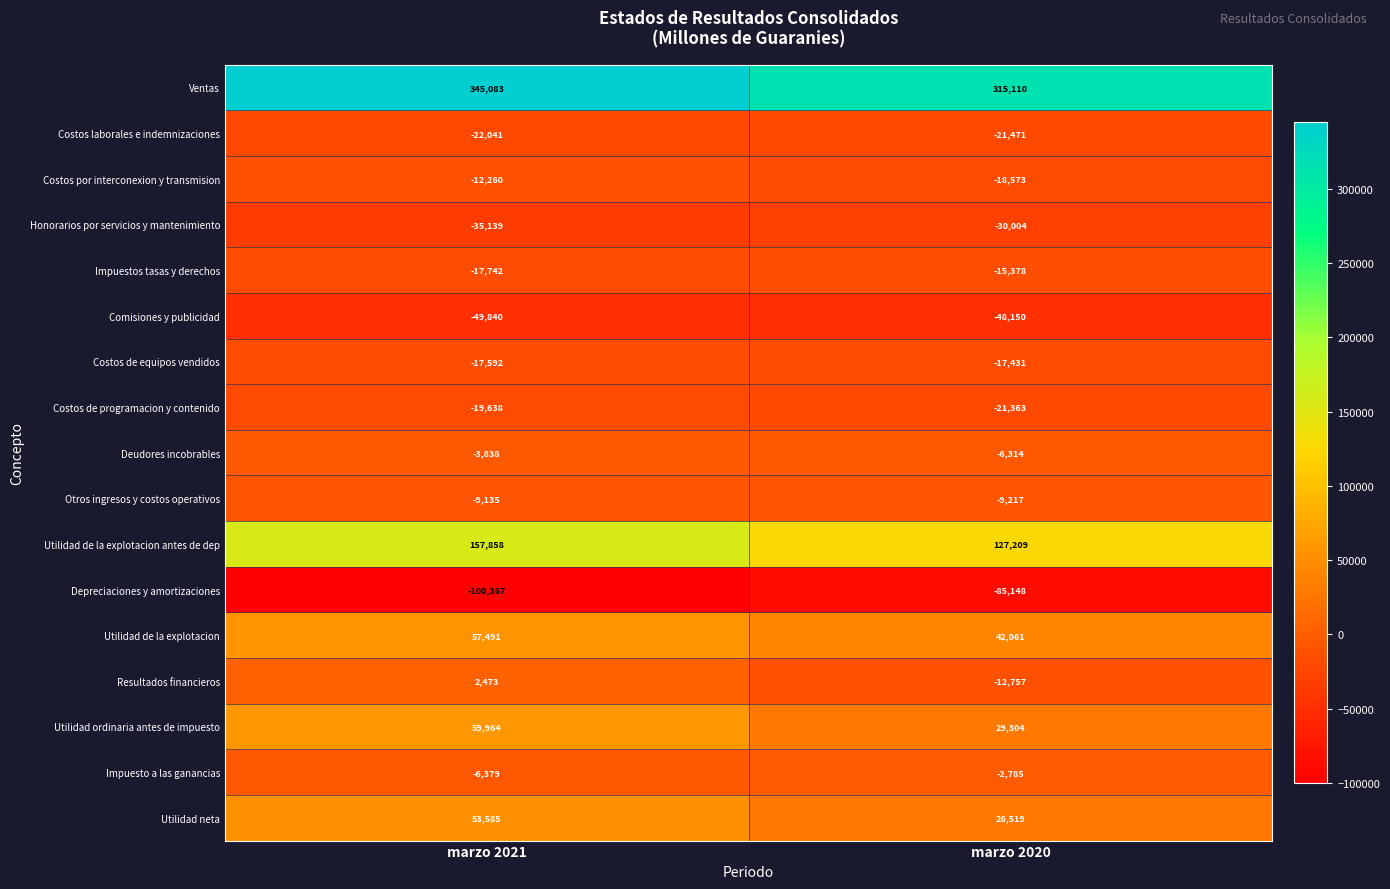

Read the Deudores incobrables value at marzo 2021, to the nearest 50.

-3850